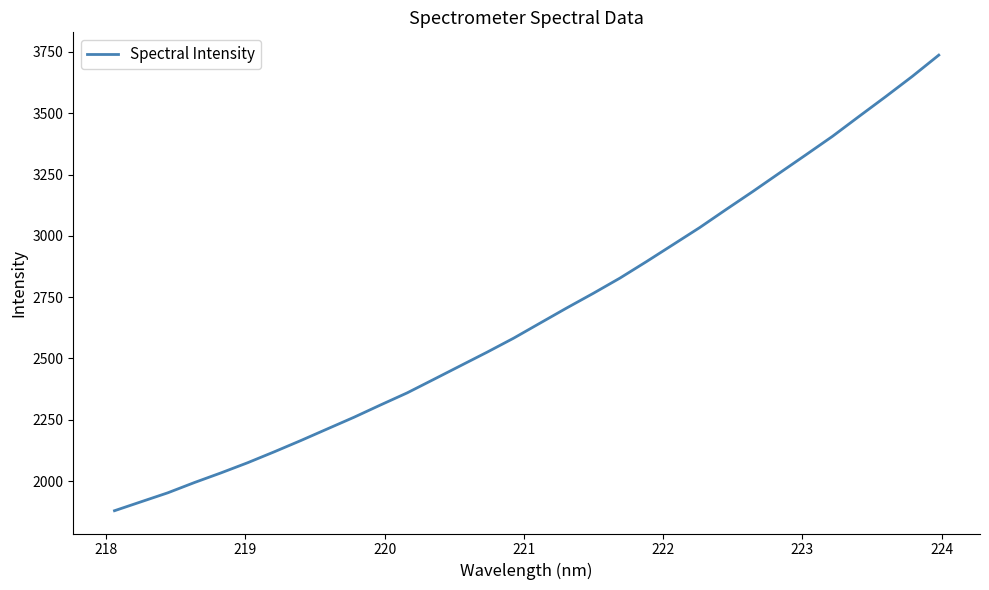

How many lines are shown in the chart?

1